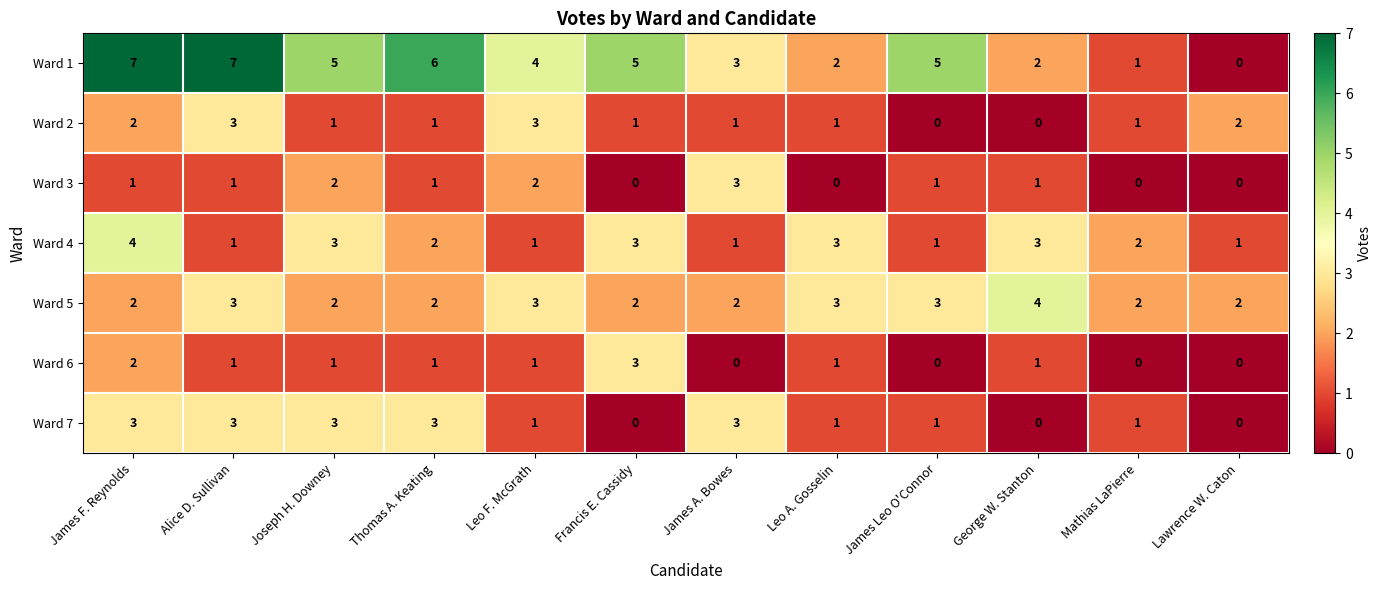

Is the value of Ward 5 at Leo A. Gosselin greater than the value of Ward 4 at Leo F. McGrath?

Yes